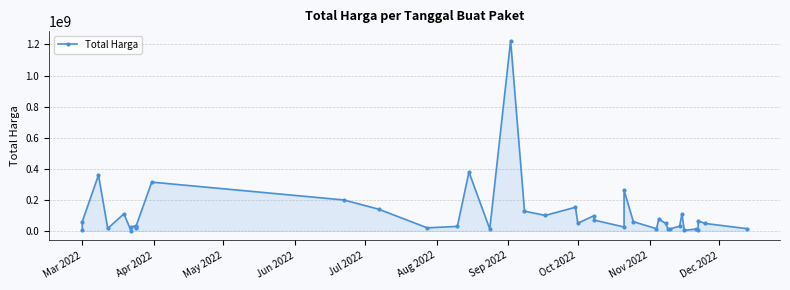

How many interior local valleys (lower than both neighbors) does the data have?

12